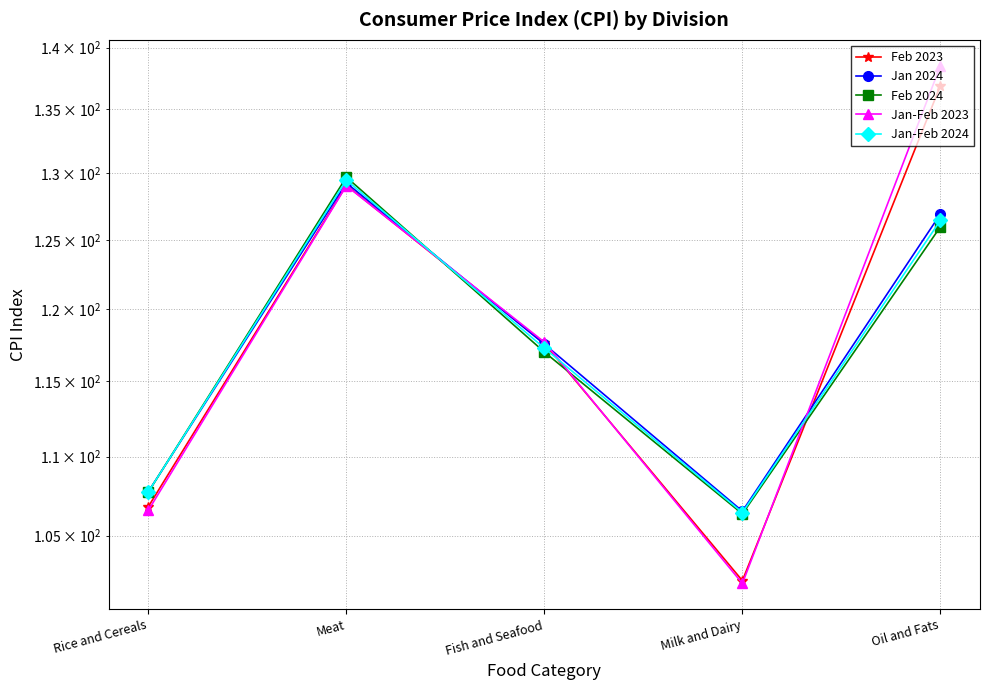

What is the difference between the Jan-Feb 2024 values at Meat and Milk and Dairy?

23.1